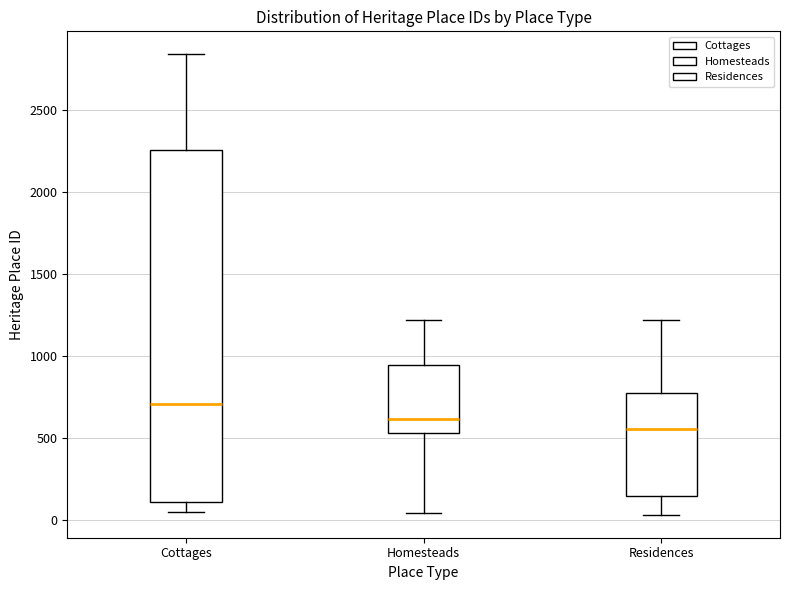

Where is the lower edge of the box for Homesteads on the y-axis? The values are not printed on the chart, so give them approximately, as read against the axis.

550